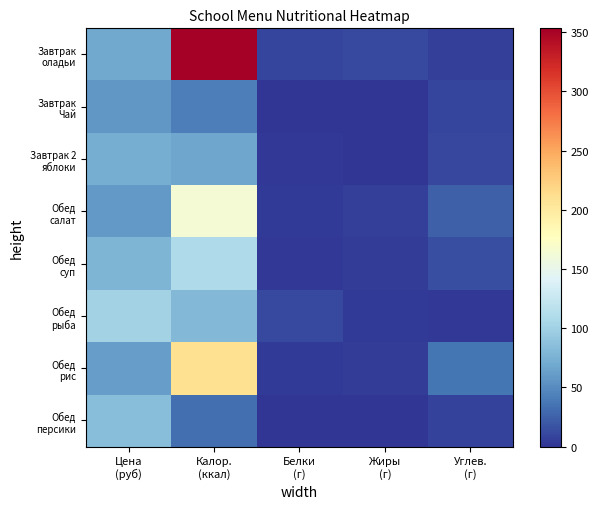

What is the total value across all series at Цена
(руб)?

580.0